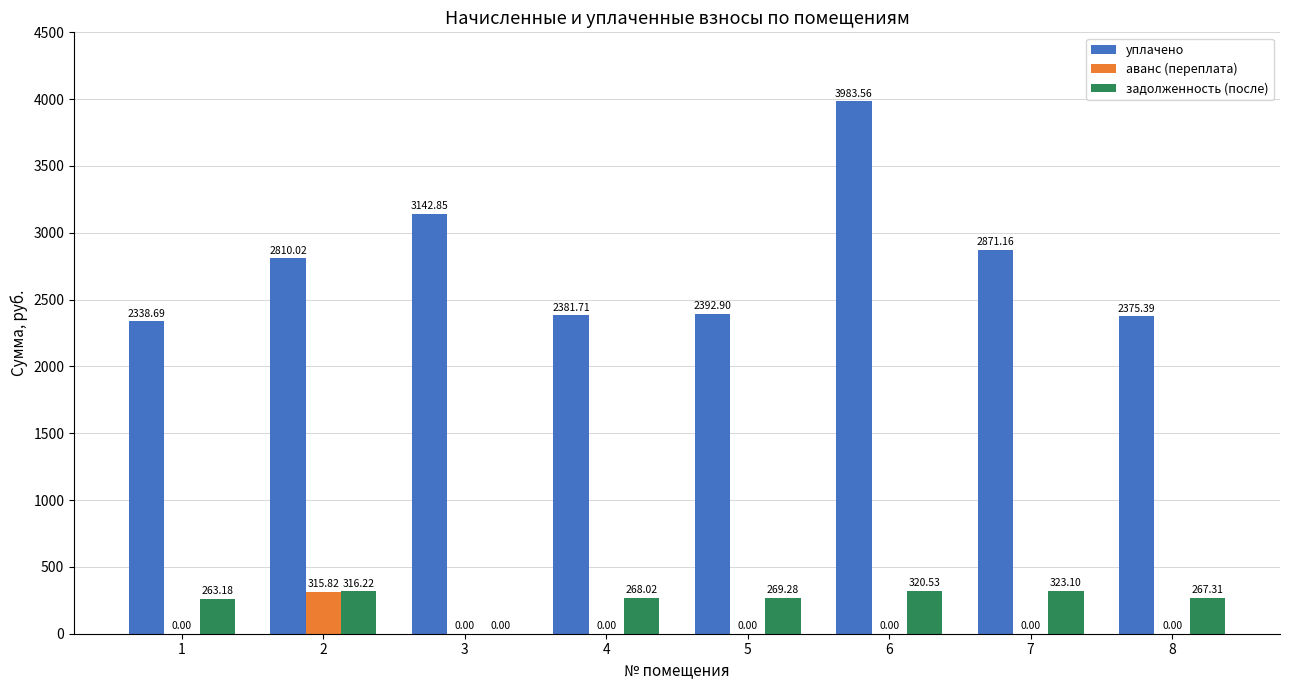

How many groups of bars are there?

8